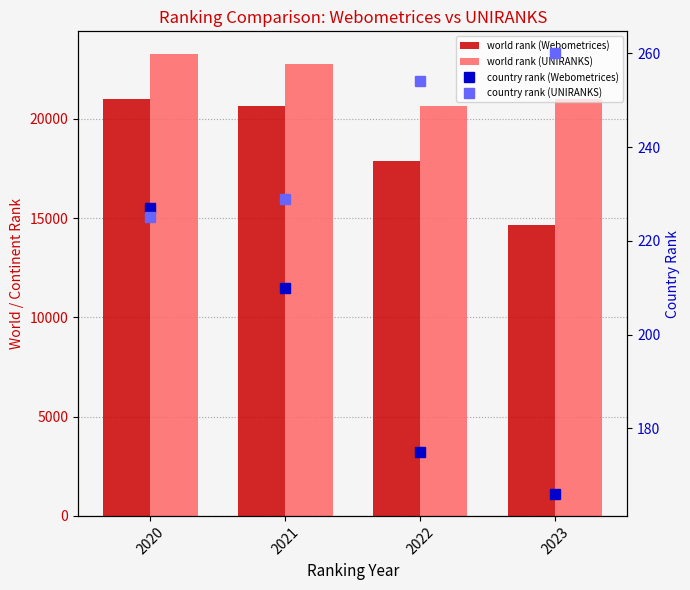

At which label is country rank (Webometrices) closest to 196?

2021